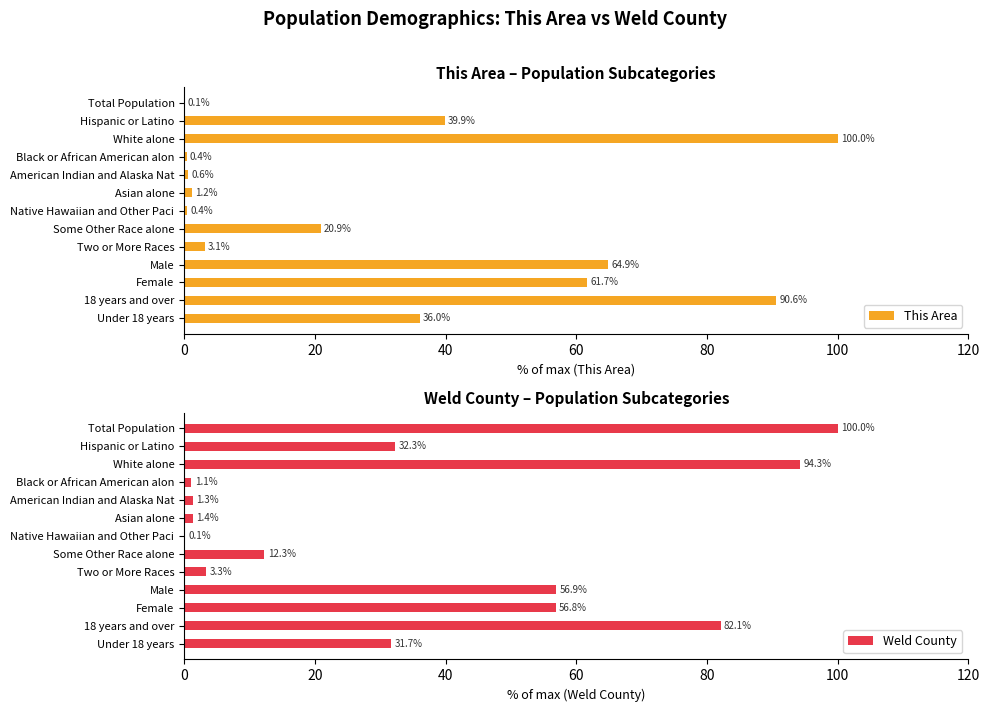

How many values in the Weld County series exceed 31?

7